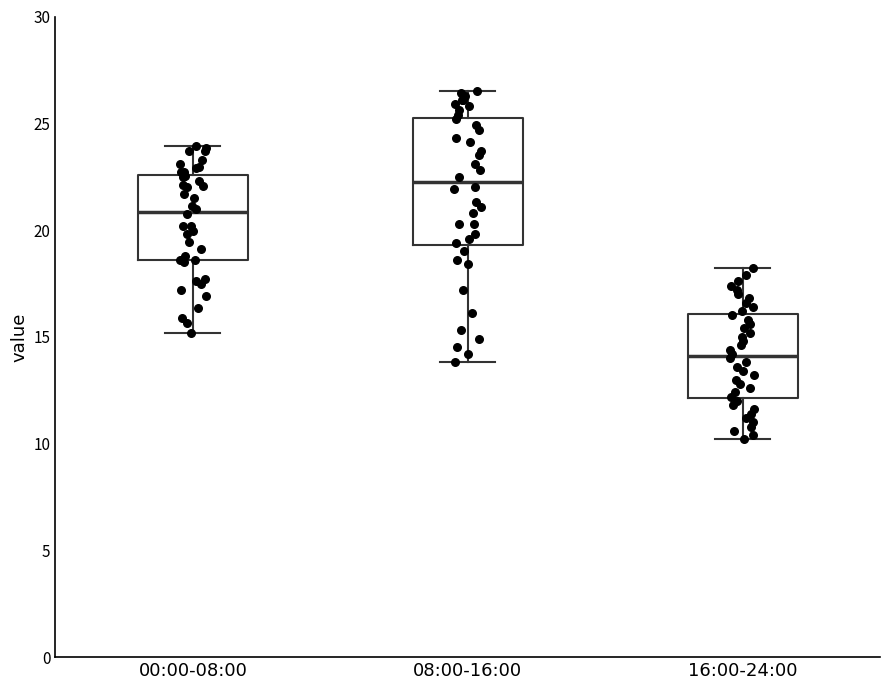

Which box is the tallest, from its lower edge to its upper edge?

08:00-16:00